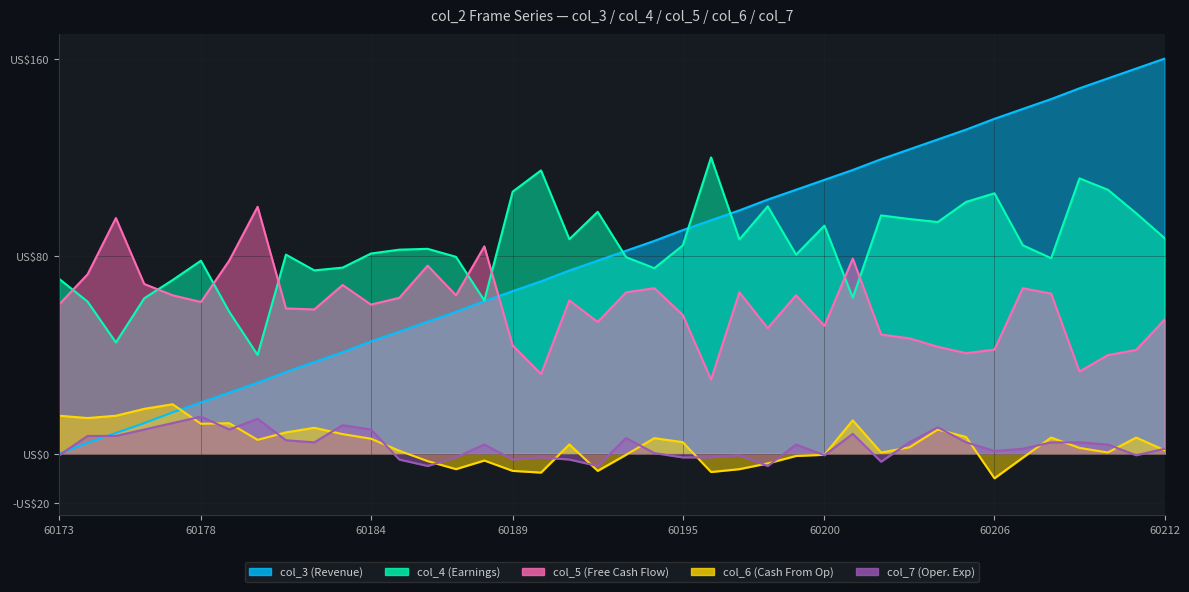

Reading right to left, what are all the values shown in this chart?

col_3 (Revenue): 160.0	156.0	152.0	148.0	143.6	139.6	135.6	131.3	127.3	123.3	119.3	114.9	110.9	106.9	102.9	98.5	94.5	90.5	86.2	82.2	78.2	74.2	69.8	65.8	61.8	57.5	53.5	49.5	45.5	41.1	37.1	33.1	28.7	24.7	20.7	16.7	12.4	8.4	4.4	0.0
col_4 (Earnings): 87.3	97.4	106.9	111.5	79.2	84.4	105.5	102.0	93.8	95.0	96.5	63.2	92.4	80.6	100.2	86.8	120.0	84.3	75.1	79.6	98.0	86.9	114.7	106.1	62.0	79.7	83.0	82.6	81.1	75.4	74.2	80.6	40.0	57.5	78.2	70.3	62.9	45.0	61.6	70.8
col_5 (Free Cash Flow): 54.2	42.0	39.9	33.3	64.8	67.0	42.1	40.7	43.3	46.7	48.2	79.0	51.8	64.2	50.9	65.3	30.0	56.2	67.0	65.3	53.3	62.1	32.2	43.8	84.0	64.2	76.1	63.1	60.4	68.3	58.4	58.8	100.0	78.2	61.4	64.2	68.7	95.4	72.6	60.5
col_6 (Cash From Op): 1.4	6.5	0.5	2.3	6.5	-1.6	-10.0	6.7	9.8	2.6	0.5	13.5	-0.5	-0.9	-4.0	-6.3	-7.4	4.7	6.3	-0.5	-7.0	3.7	-7.7	-7.0	-2.8	-6.3	-3.0	1.2	6.0	7.9	10.5	8.6	5.6	12.3	12.1	20.0	18.1	15.3	14.4	15.3
col_7 (Operating Expenses): 2.0	-0.7	3.7	4.6	4.6	2.0	1.1	4.6	10.7	4.6	-3.3	8.0	-0.7	3.7	-5.0	-0.7	-1.5	-1.5	0.2	6.3	-5.0	-2.4	-1.5	-2.4	3.7	-1.5	-5.0	-2.4	9.8	11.5	4.6	5.4	14.1	9.8	15.0	12.4	9.8	7.2	7.2	-0.7